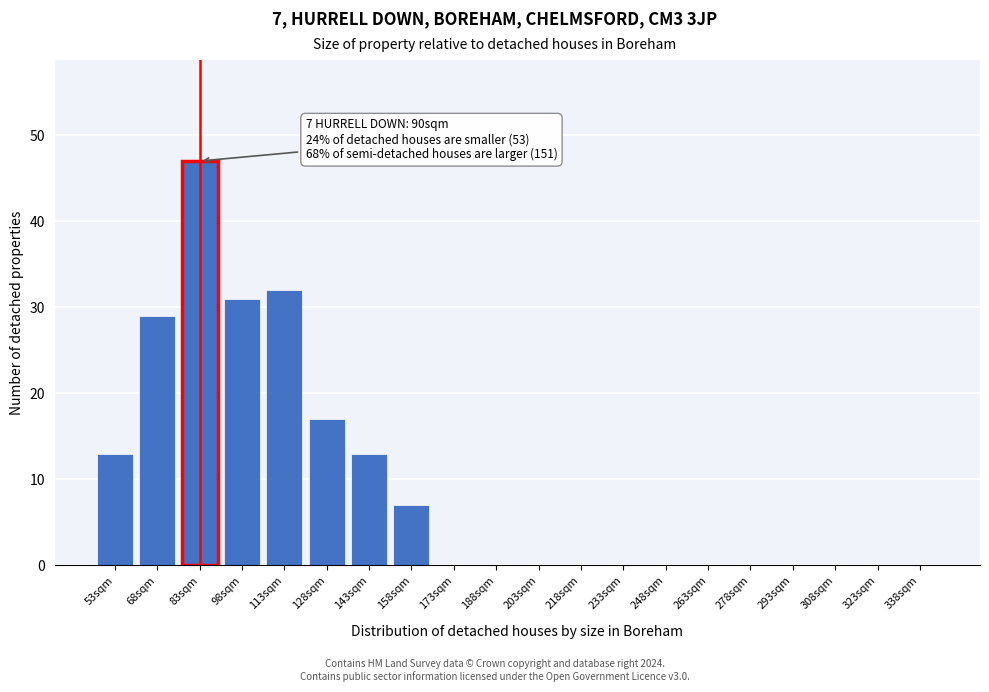

Reading left to right, transcribe all the data shown in this chart.

53sqm=13	68sqm=29	83sqm=47	98sqm=31	113sqm=32	128sqm=17	143sqm=13	158sqm=7	173sqm=0	188sqm=0	203sqm=0	218sqm=0	233sqm=0	248sqm=0	263sqm=0	278sqm=0	293sqm=0	308sqm=0	323sqm=0	338sqm=0